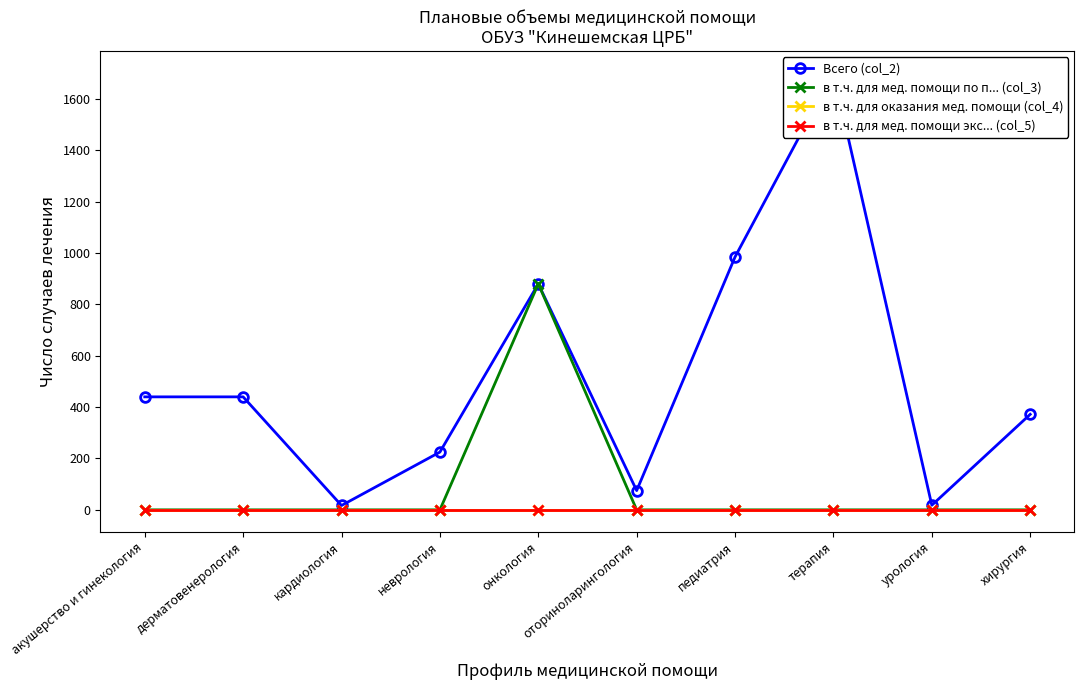

What position from the right is терапия?

3